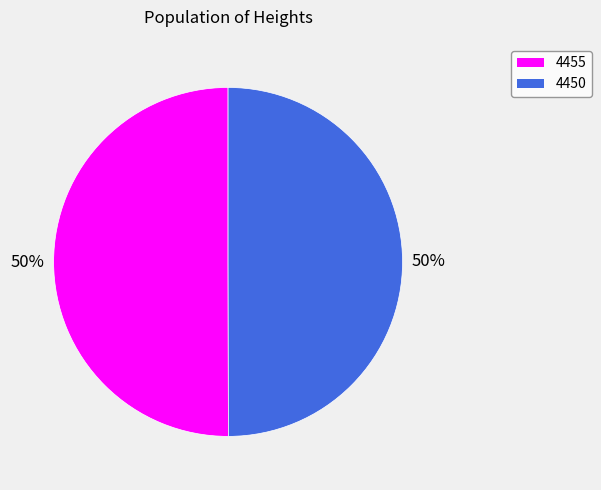

To the nearest percent, what is the average slice percentage?

50%